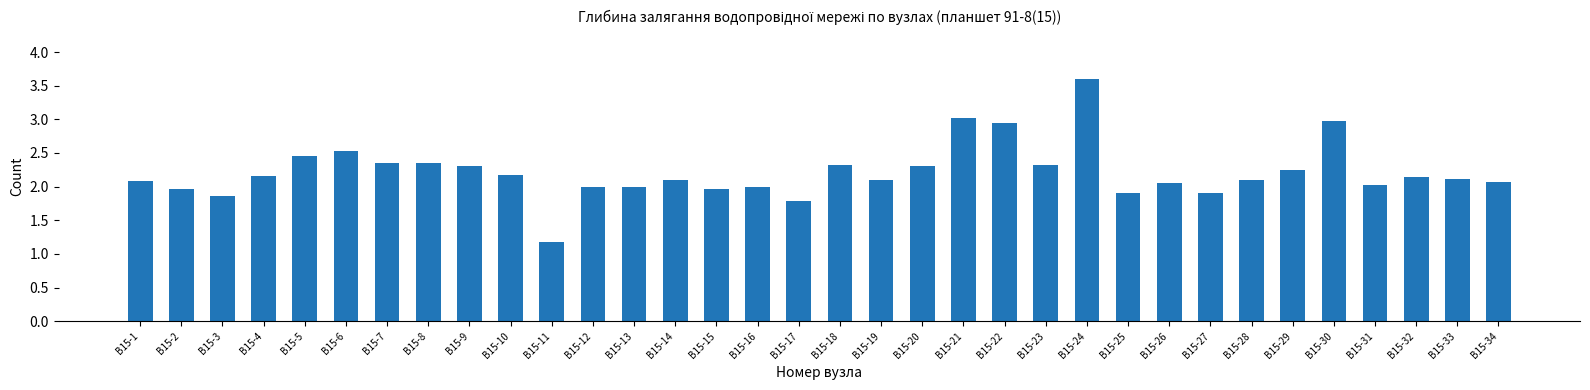

Are the bars grouped side by side (vs. stacked)?

No